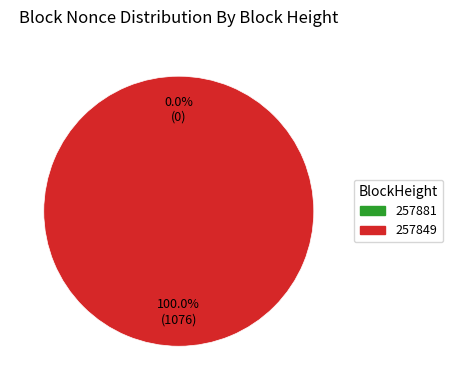

How much of the chart is everything except 257881?

100.0%